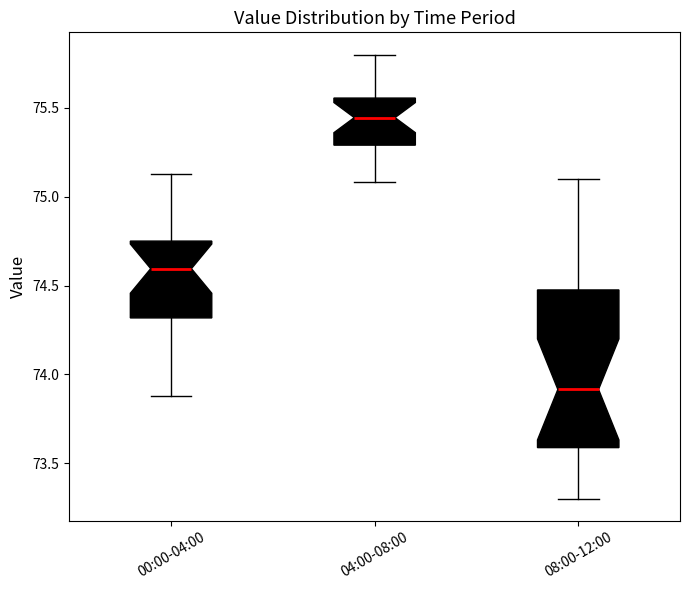

Where does the lower whisker of the box for 00:00-04:00 end on the y-axis? The values are not printed on the chart, so give them approximately, as read against the axis.

73.90